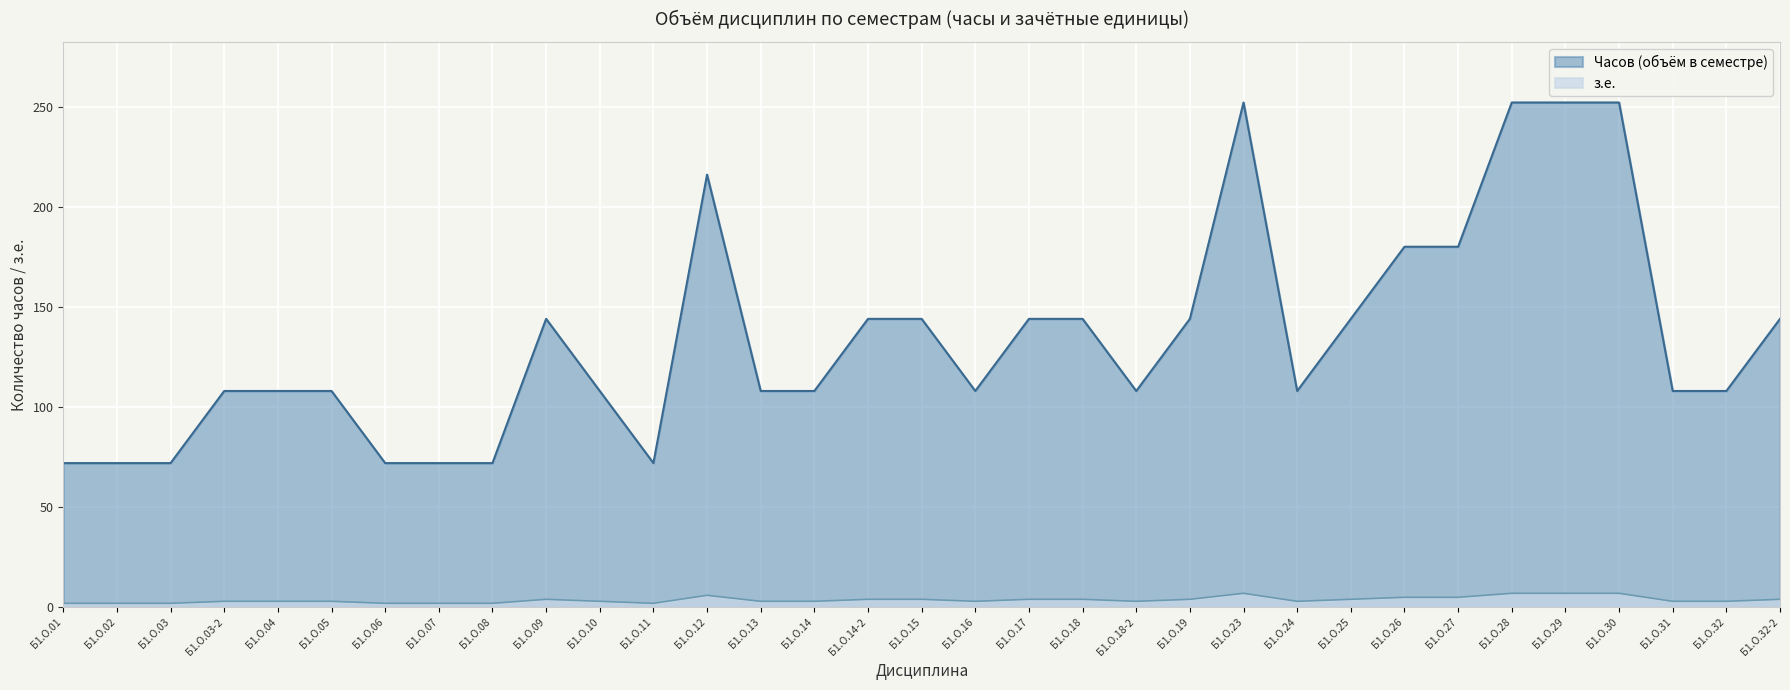

How many data points in з.е. are less than 3?

7